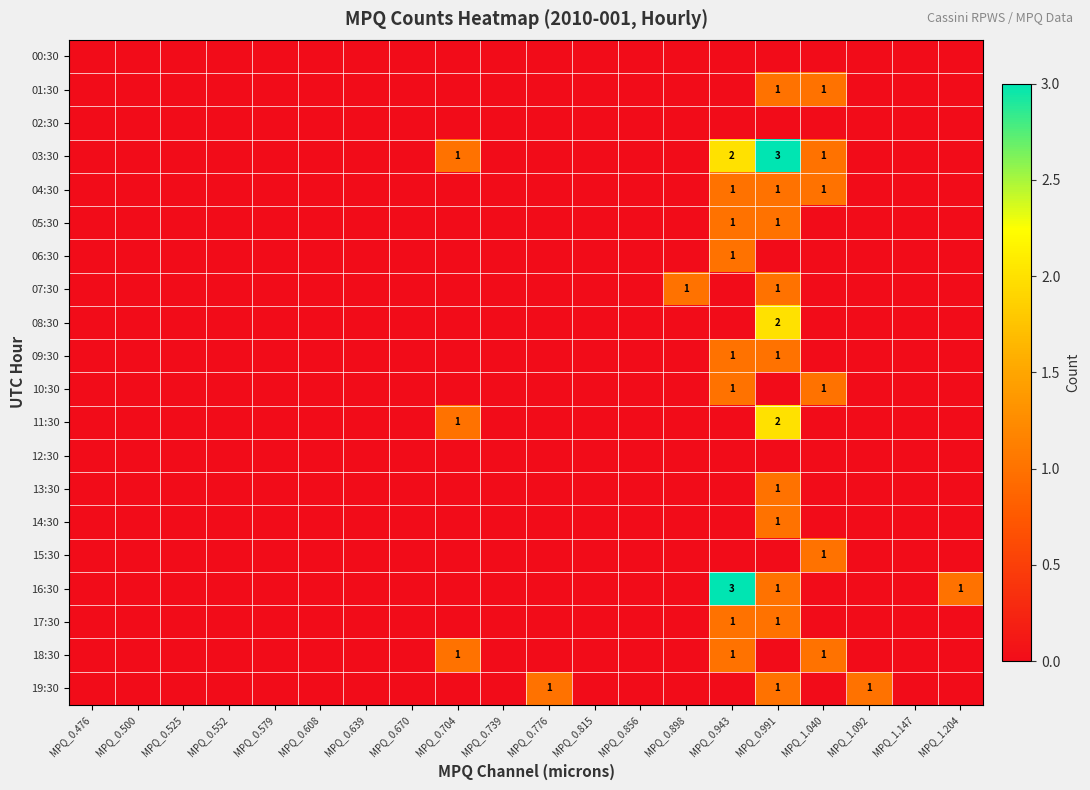

The value of 17:30 at MPQ_0.943 is 1. True or false?

True